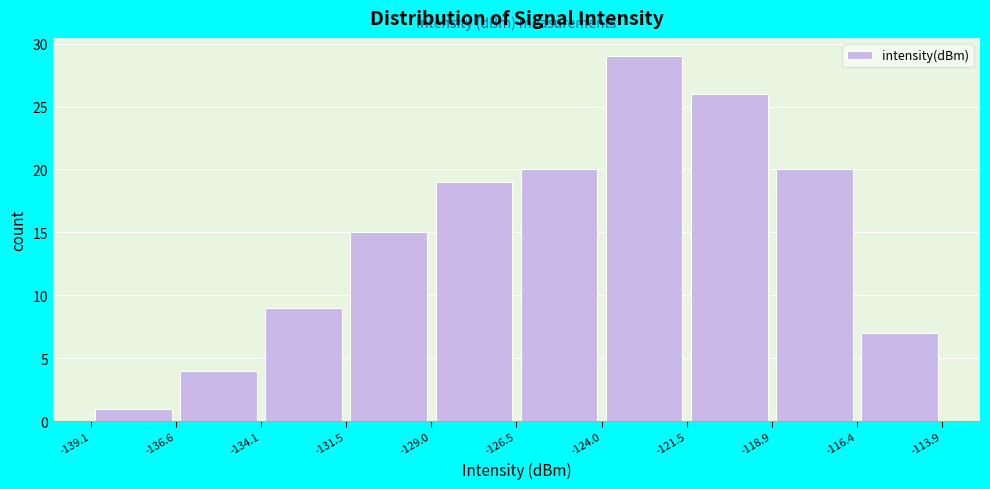

Over which range of the x-axis is the bar tallest?

-124.0 to -121.5